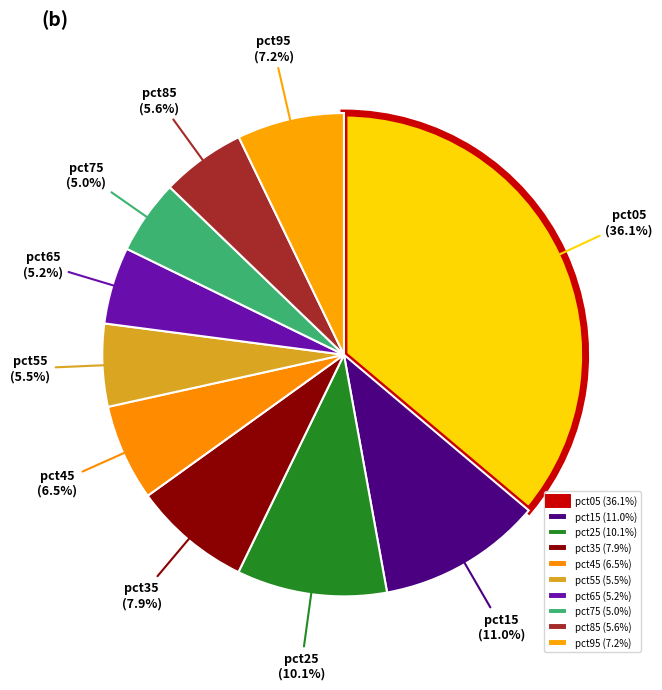

Count the number of slices in the pie.

10